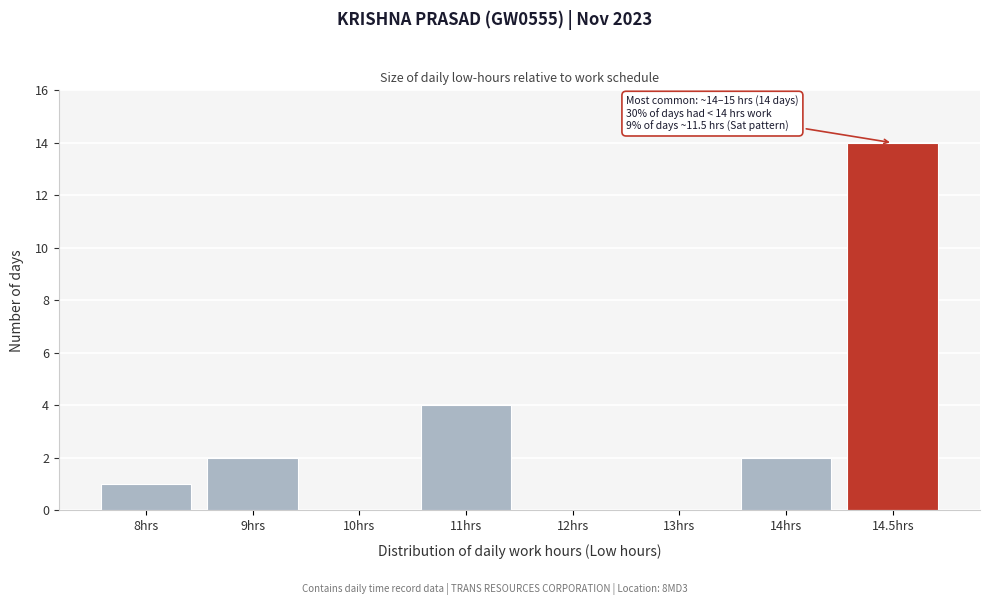

Reading left to right, extract all data points from this chart.

8hrs=1	9hrs=2	10hrs=0	11hrs=4	12hrs=0	13hrs=0	14hrs=2	14.5hrs=14